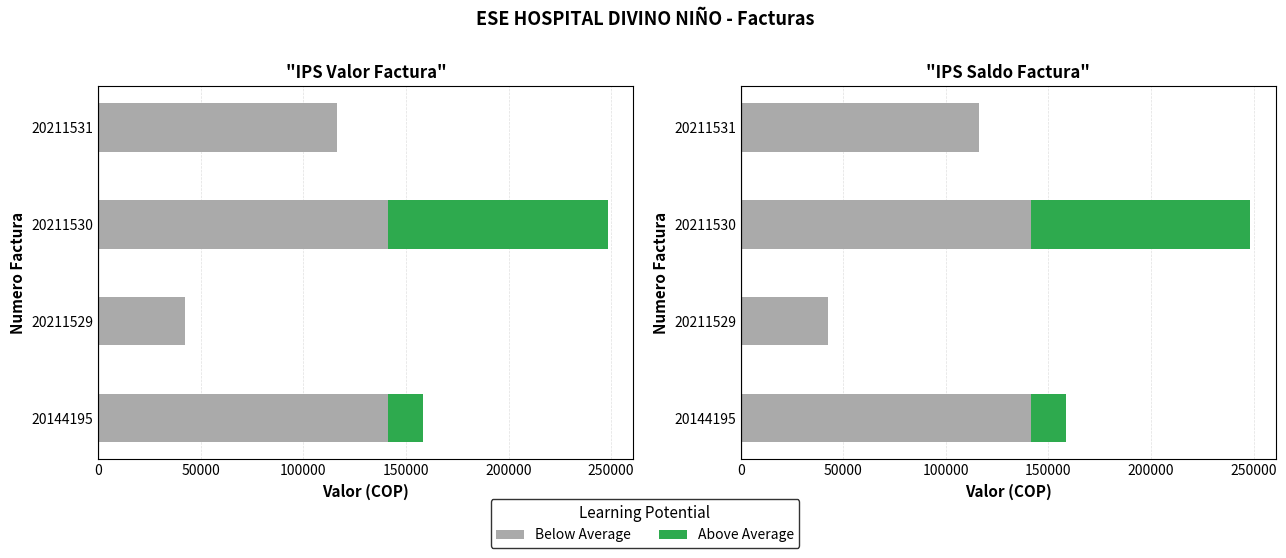

How many groups of bars are there?

4